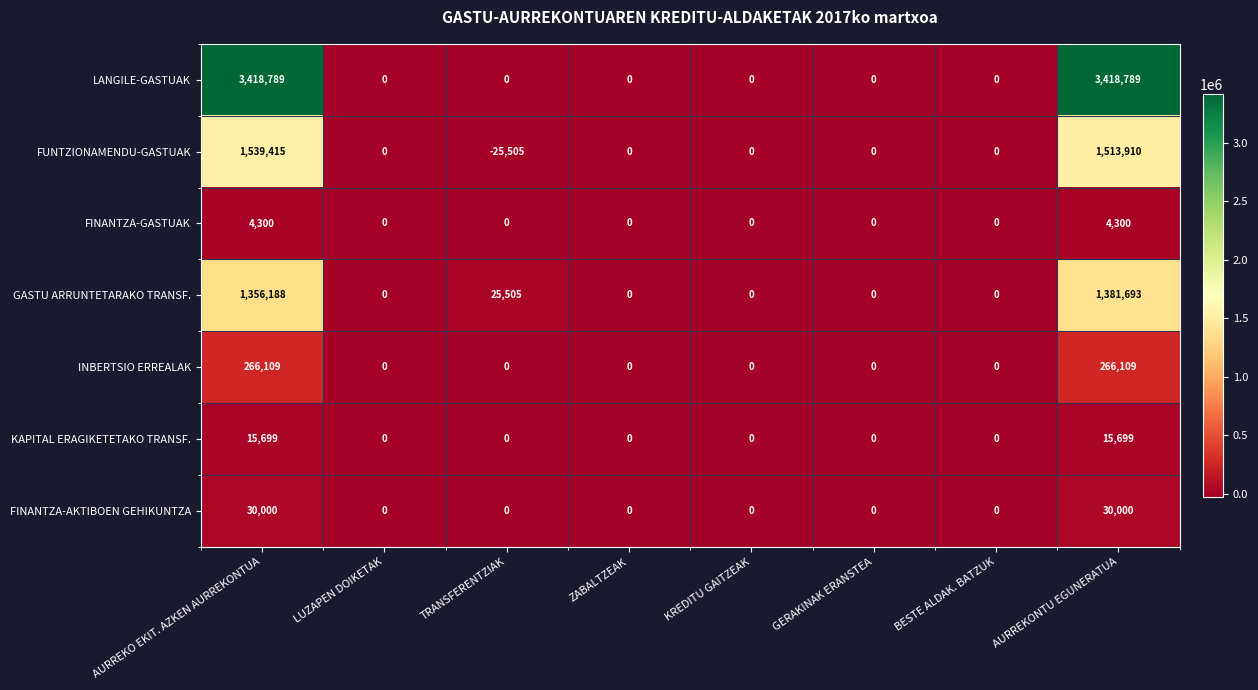

Which category has the lowest value across all series?

TRANSFERENTZIAK